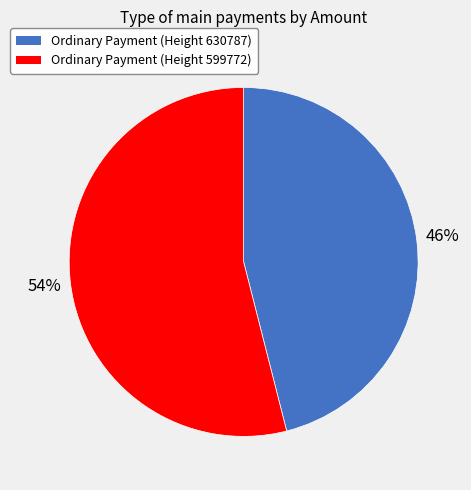

To the nearest percent, what is the combined percentage of Ordinary Payment (Height 599772) and Ordinary Payment (Height 630787)?

100%